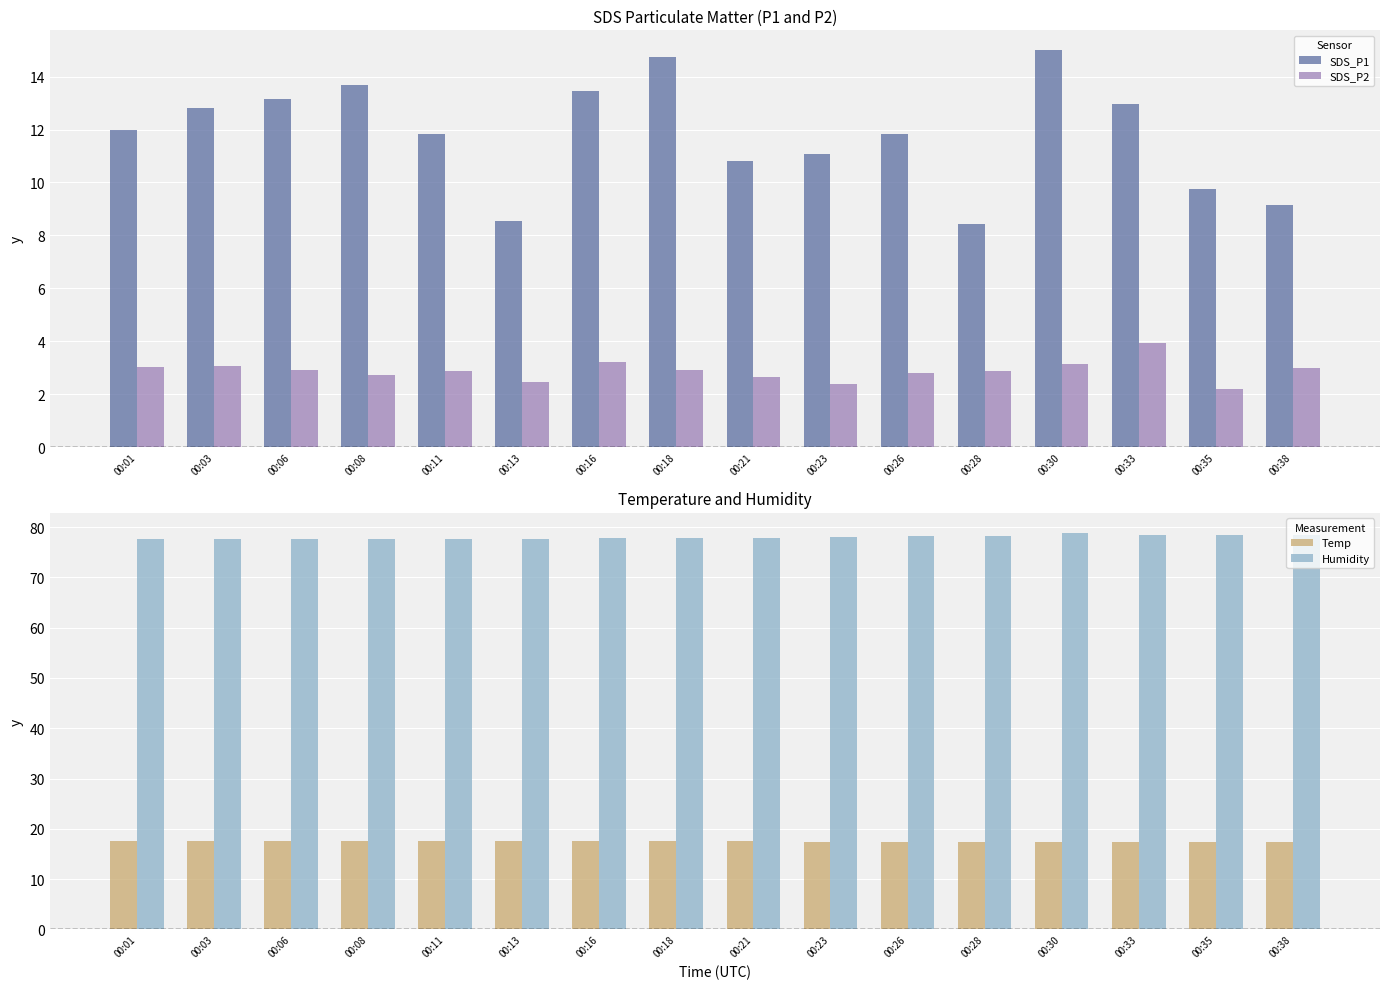

Reading left to right, extract all data points from this chart.

SDS_P1: 00:01=12.0	00:03=12.8	00:06=13.2	00:08=13.7	00:11=11.8	00:13=8.6	00:16=13.4	00:18=14.7	00:21=10.8	00:23=11.1	00:26=11.8	00:28=8.4	00:30=15.0	00:33=13.0	00:35=9.8	00:38=9.1
SDS_P2: 00:01=3.0	00:03=3.1	00:06=2.9	00:08=2.7	00:11=2.9	00:13=2.5	00:16=3.2	00:18=2.9	00:21=2.6	00:23=2.4	00:26=2.8	00:28=2.9	00:30=3.1	00:33=3.9	00:35=2.2	00:38=3.0
Temp: 00:01=17.5	00:03=17.6	00:06=17.6	00:08=17.6	00:11=17.6	00:13=17.5	00:16=17.5	00:18=17.5	00:21=17.5	00:23=17.4	00:26=17.3	00:28=17.4	00:30=17.4	00:33=17.4	00:35=17.3	00:38=17.3
Humidity: 00:01=77.6	00:03=77.7	00:06=77.7	00:08=77.7	00:11=77.6	00:13=77.7	00:16=77.9	00:18=77.8	00:21=77.8	00:23=78.0	00:26=78.2	00:28=78.3	00:30=78.9	00:33=78.5	00:35=78.4	00:38=78.5